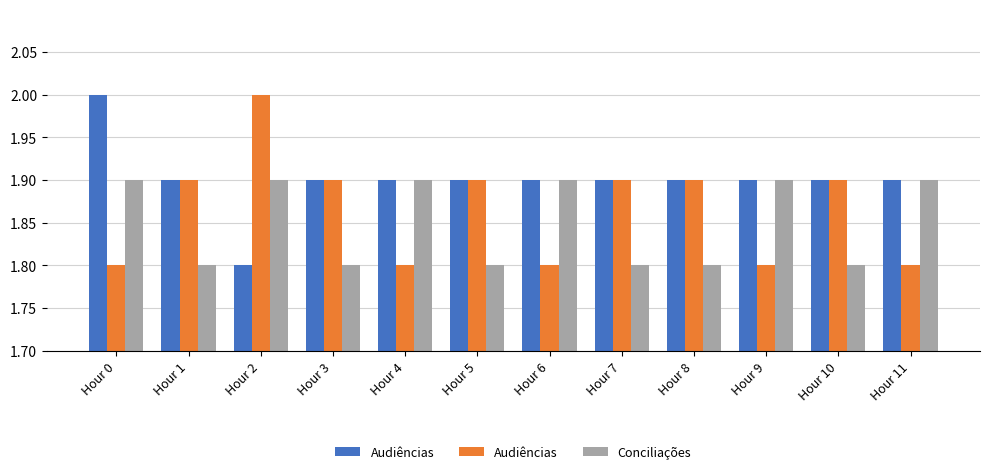

The Conciliações series shows 1.8 at Hour 10. True or false?

True